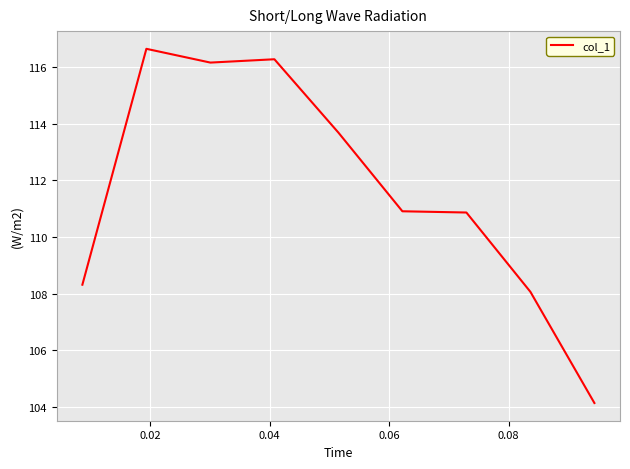

What is the difference between the maximum and minimum values?

12.5